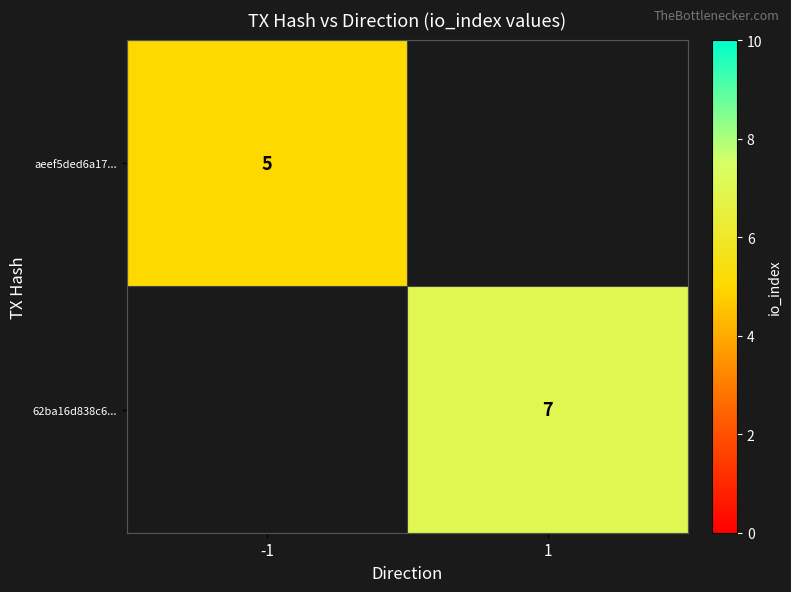

The value of 62ba16d838c6... at 1 is 2. True or false?

False